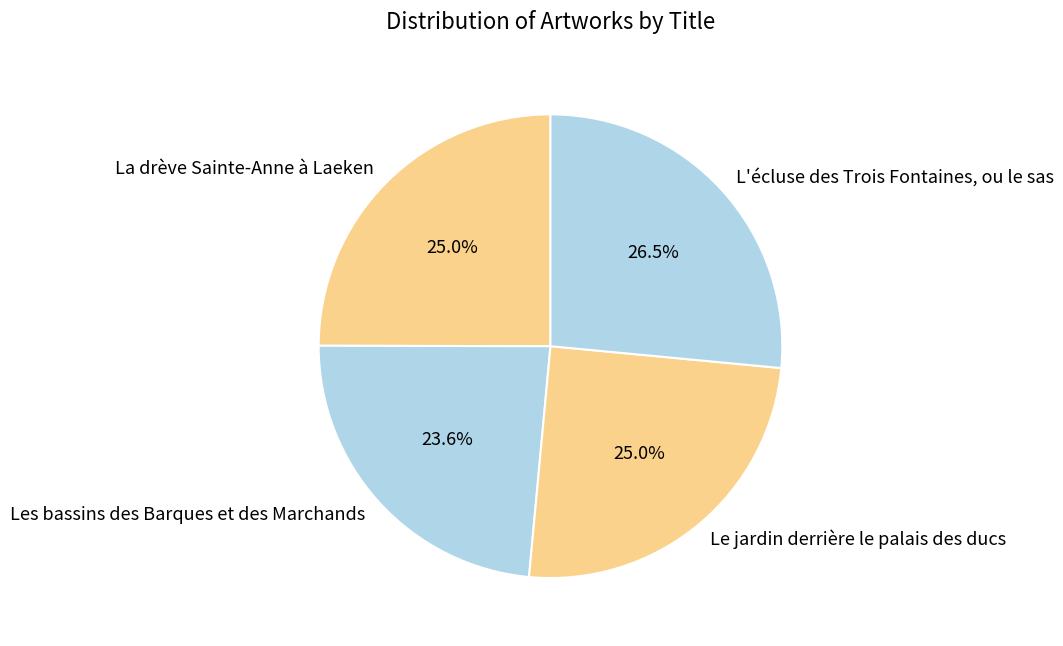

Does L'écluse des Trois Fontaines, ou le sas account for over 50% of the chart?

No